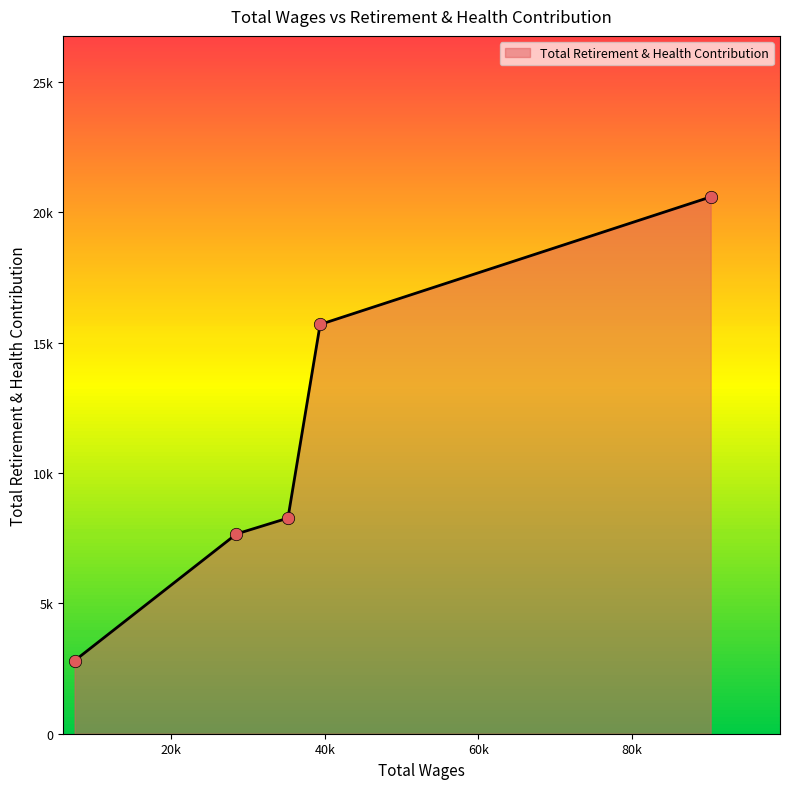

Does the chart have visible grid lines?

No